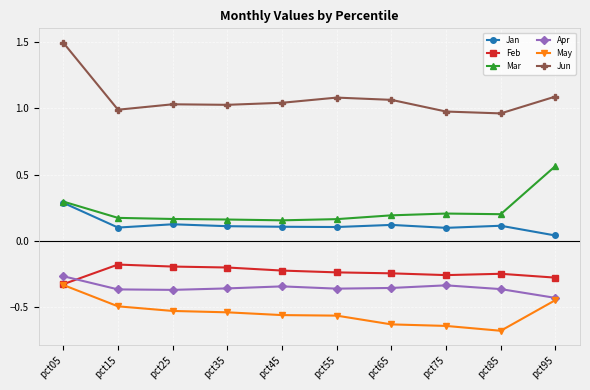

After their last crossing, which series has the higher values: Apr or Feb?

Feb